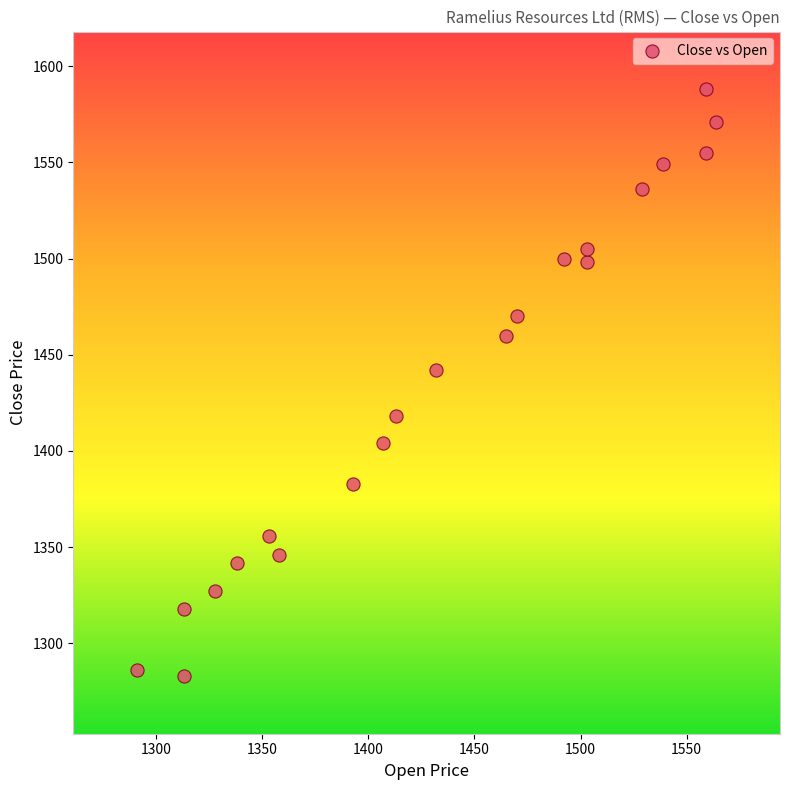

What Y value in the scatter plot is closest to 1435?

1442